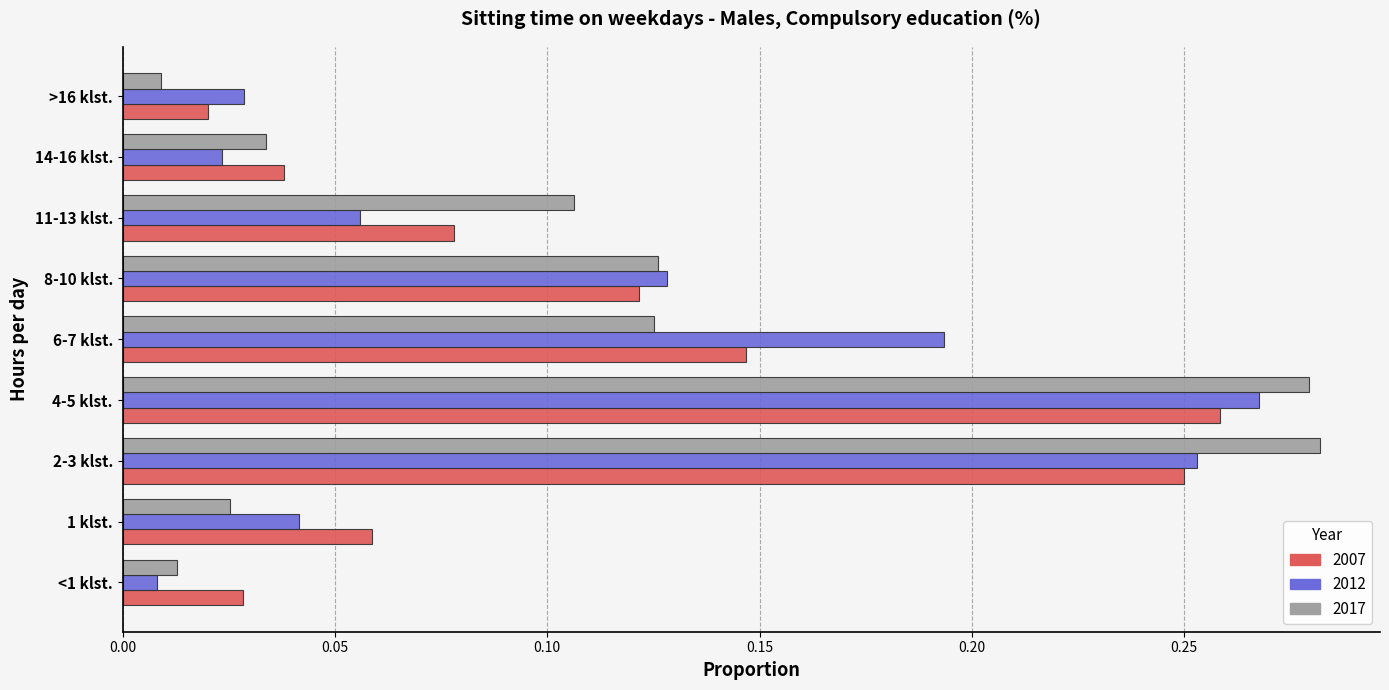

At which category is the sum across all series the highest?

4-5 klst.